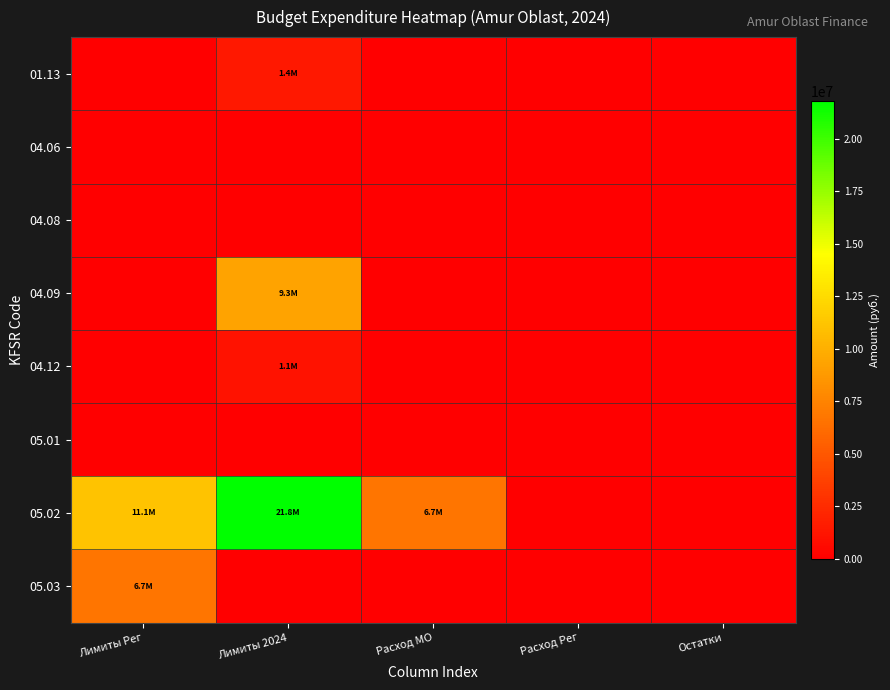

Reading left to right, what are all the values shown in this chart?

01.13: Лимиты Рег=0.0	Лимиты 2024=1436423.8	Расход МО=0.0	Расход Рег=0.0	Остатки=0.0
04.06: Лимиты Рег=0.0	Лимиты 2024=0.0	Расход МО=0.0	Расход Рег=0.0	Остатки=0.0
04.08: Лимиты Рег=0.0	Лимиты 2024=0.0	Расход МО=0.0	Расход Рег=0.0	Остатки=0.0
04.09: Лимиты Рег=0.0	Лимиты 2024=9306058.4	Расход МО=0.0	Расход Рег=0.0	Остатки=0.0
04.12: Лимиты Рег=0.0	Лимиты 2024=1087033.5	Расход МО=0.0	Расход Рег=0.0	Остатки=0.0
05.01: Лимиты Рег=0.0	Лимиты 2024=0.0	Расход МО=0.0	Расход Рег=0.0	Остатки=0.0
05.02: Лимиты Рег=11113275.2	Лимиты 2024=21810326.0	Расход МО=6661403.5	Расход Рег=0.0	Остатки=0.0
05.03: Лимиты Рег=6661403.5	Лимиты 2024=0.0	Расход МО=0.0	Расход Рег=0.0	Остатки=0.0